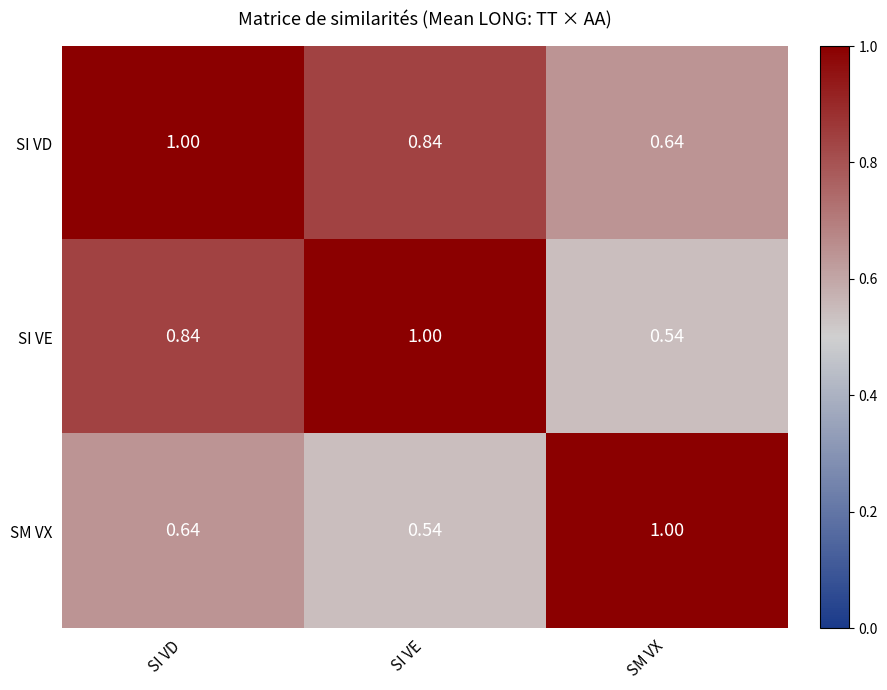

Which category has the lowest value in the SM VX series?

SI VE